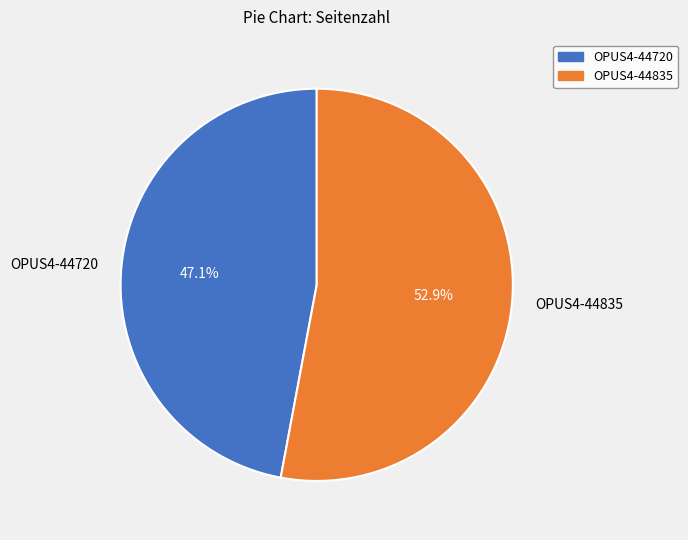

What is the largest slice in the pie chart?

OPUS4-44835